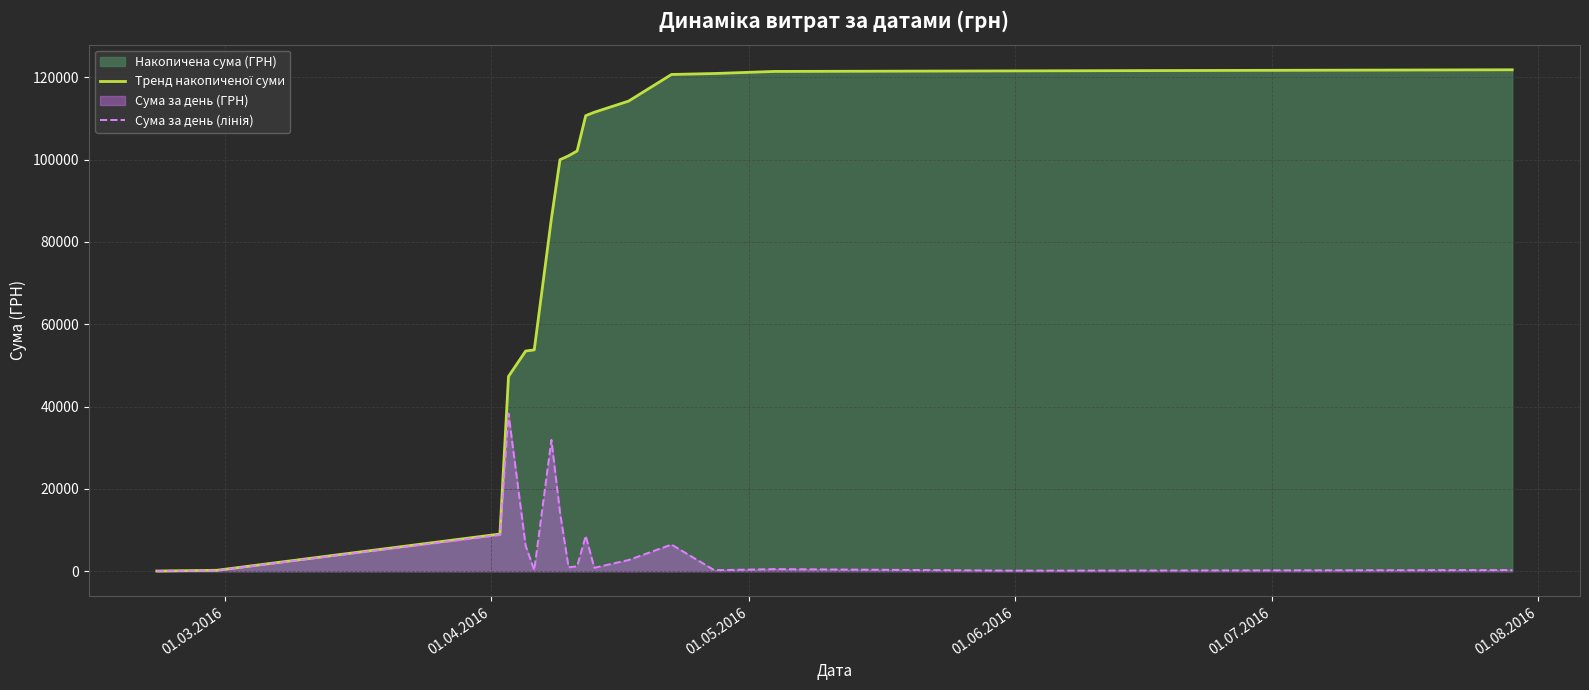

What is the greatest value displayed?

121839.8